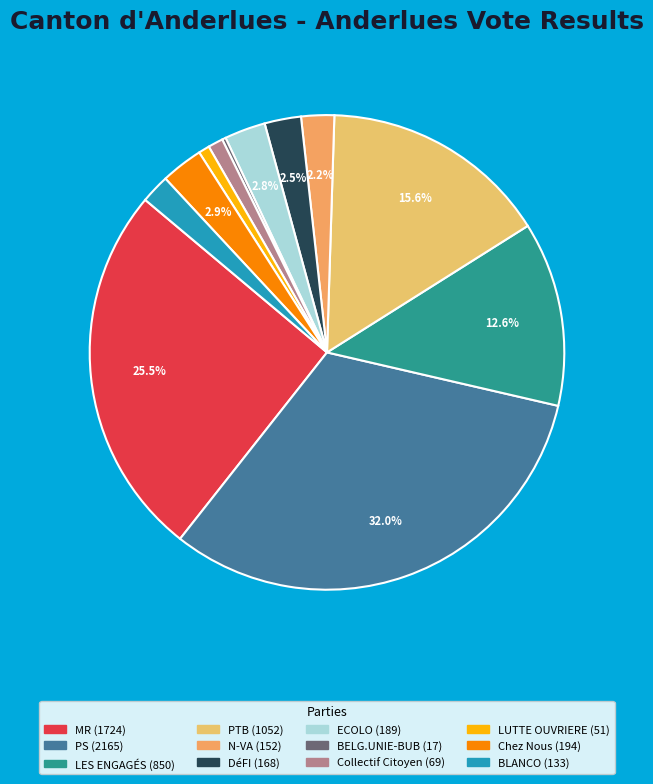

Which has a higher value, DéFI or BELG.UNIE-BUB?

DéFI